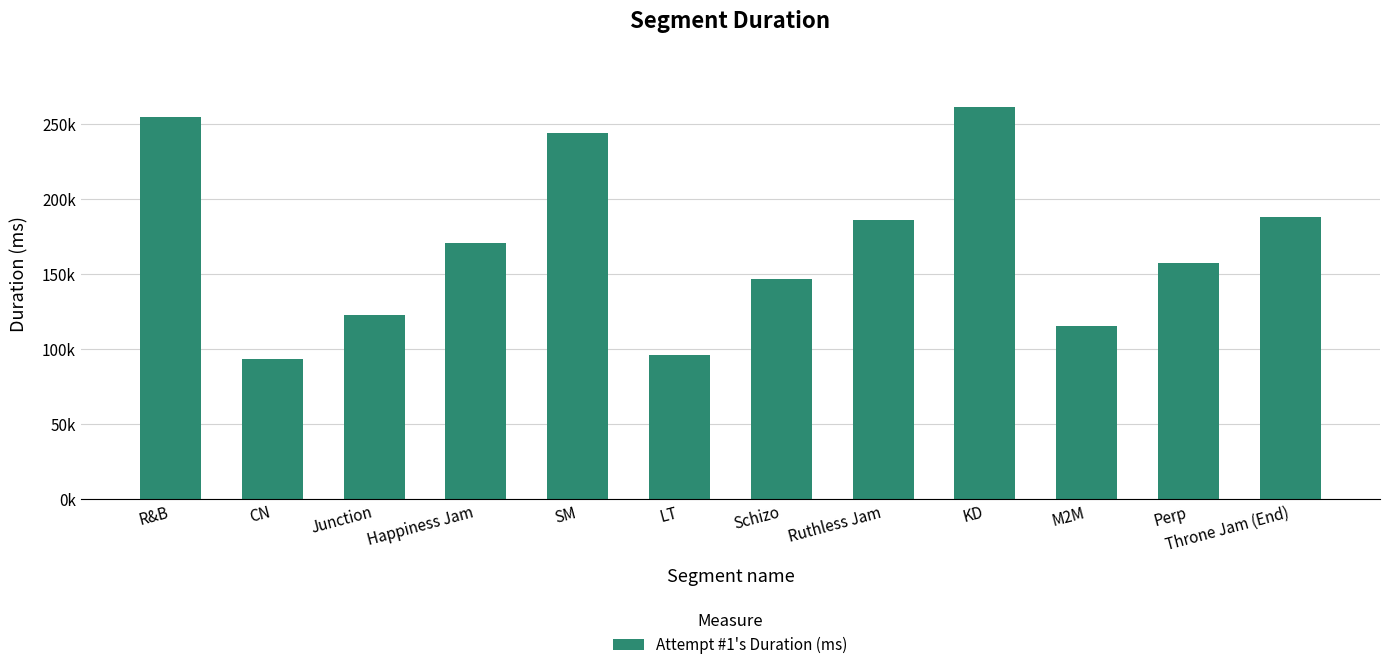

How many data points are above 170429?

5